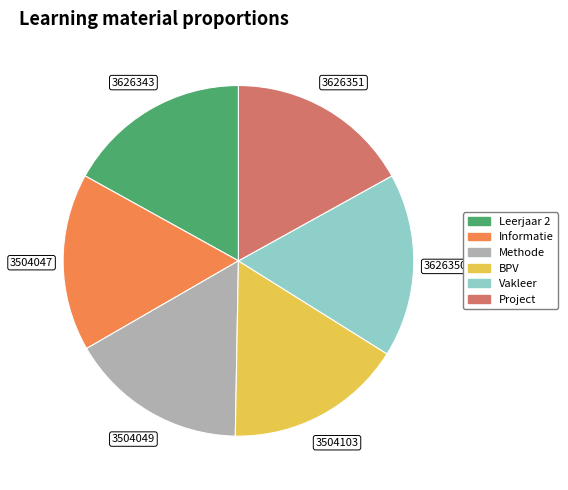

Does Project represent more than half of the total?

No